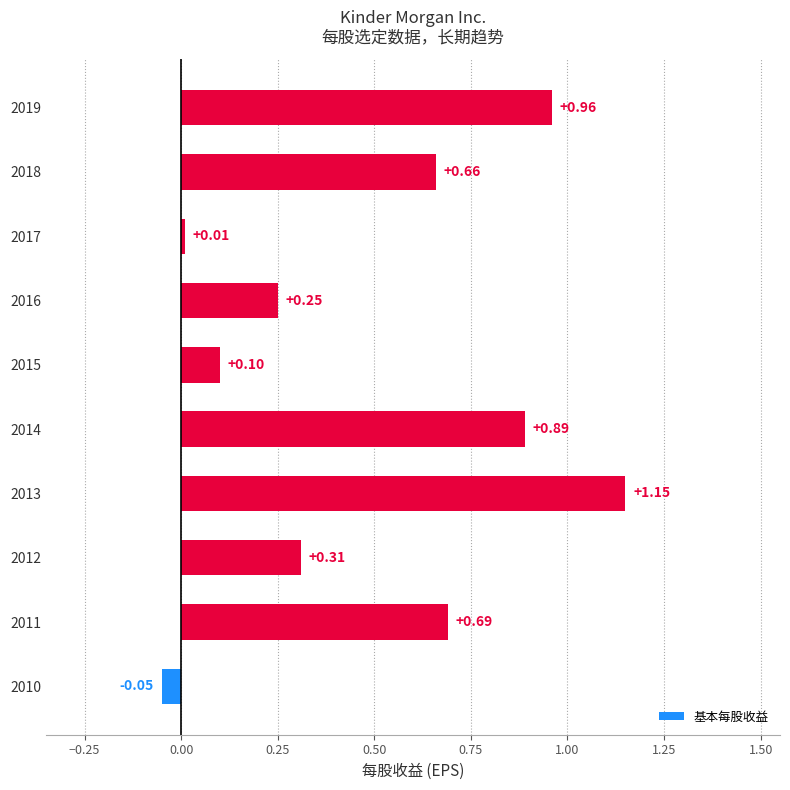

Which has a higher value, 2017 or 2011?

2011